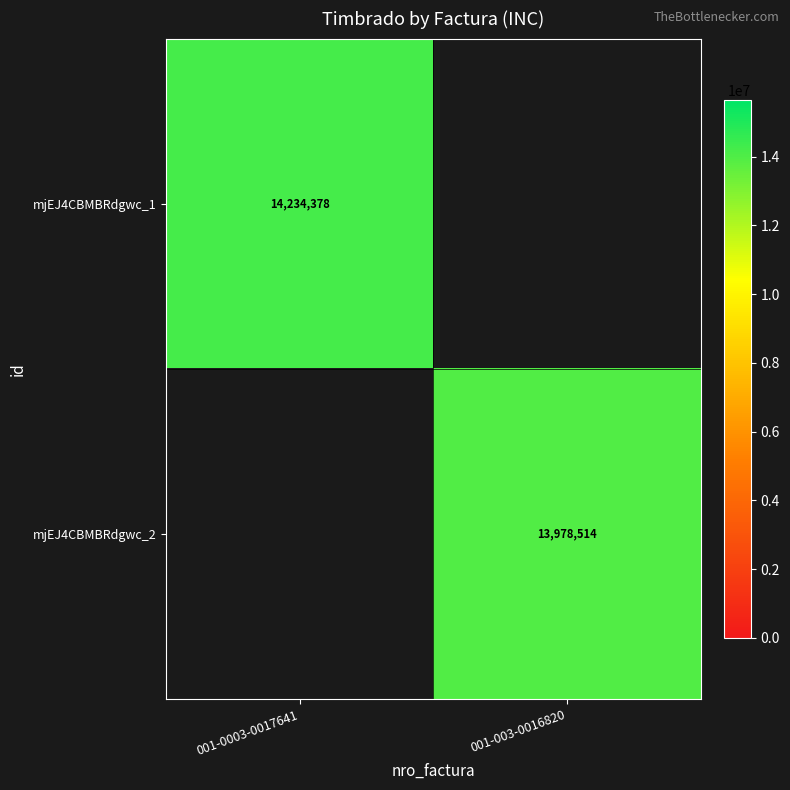

What is the total value across all series at 001-003-0016820?

13978514